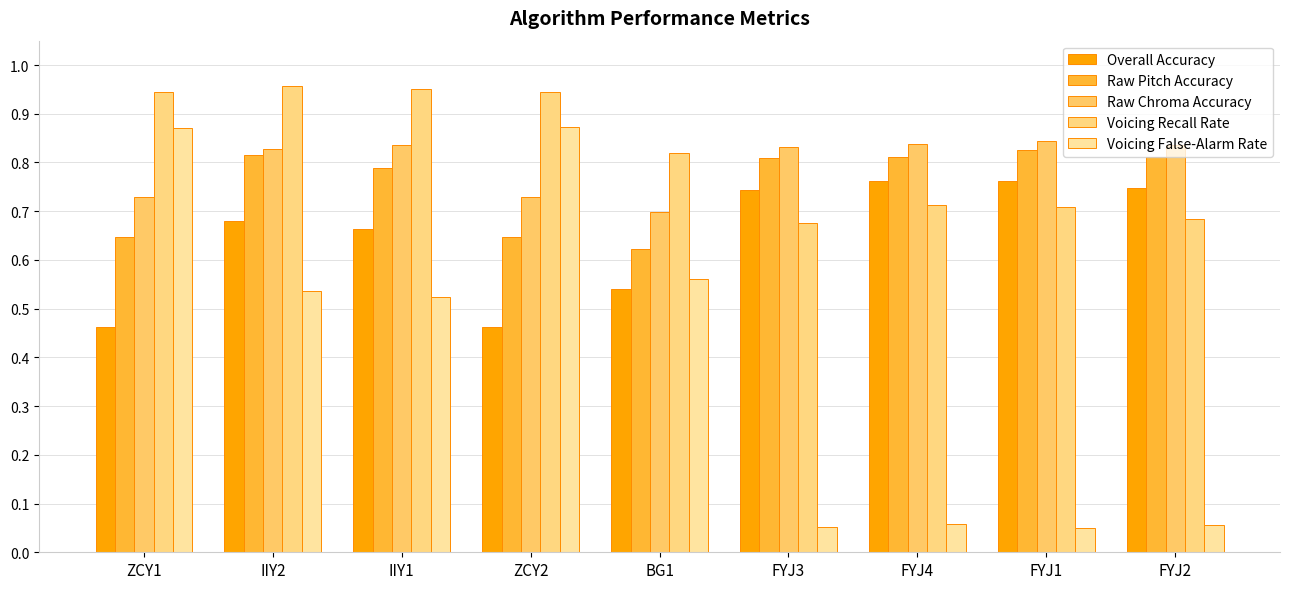

Is it true that Overall Accuracy equals 0.7 at IIY2?

True